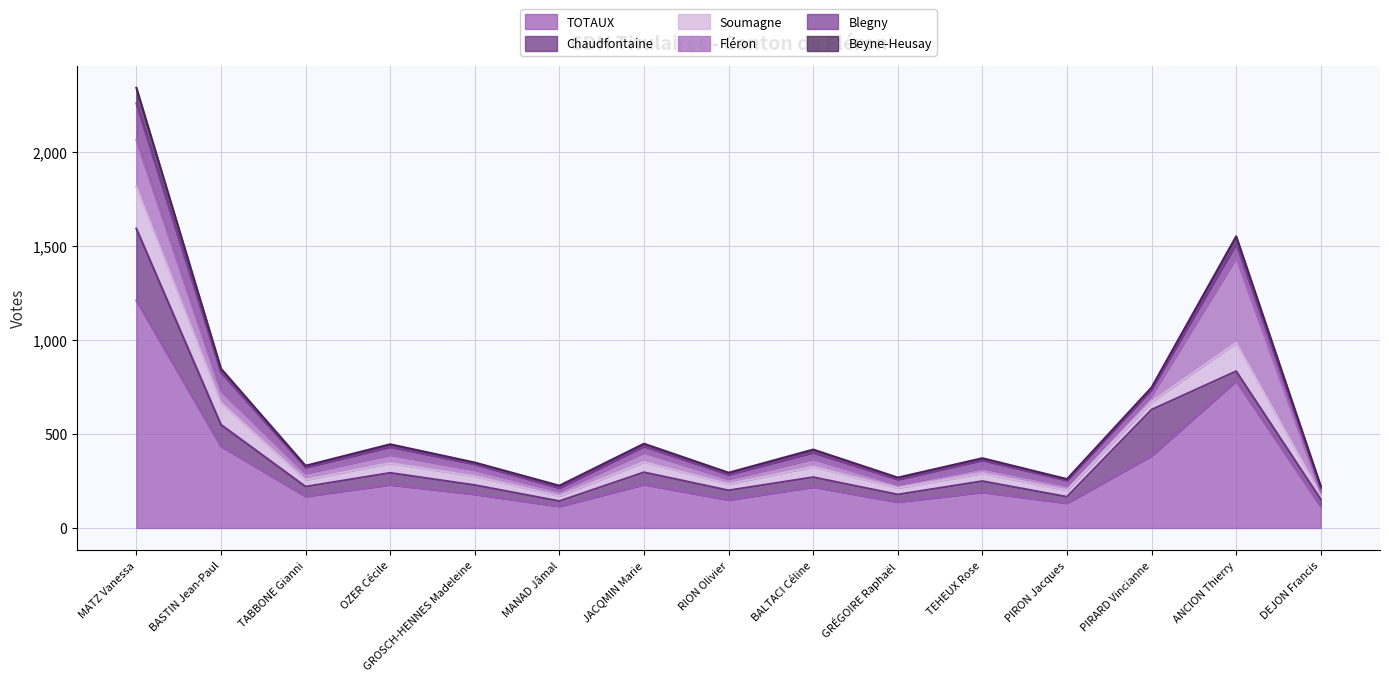

Reading right to left, transcribe all the data shown in this chart.

TOTAUX: 114	781	384	132	190	138	218	149	231	115	179	230	168	434	1209
Chaudfontaine: 38	52	245	34	59	40	52	51	65	28	49	63	52	115	382
Soumagne: 25	152	42	35	42	35	56	34	55	27	47	52	36	117	222
Fléron: 14	451	33	25	27	18	41	27	50	26	33	44	35	61	248
Blegny: 22	75	32	27	42	27	34	23	33	17	31	42	31	100	195
Beyne-Heusay: 9	39	11	7	11	10	16	10	14	12	9	14	9	20	83